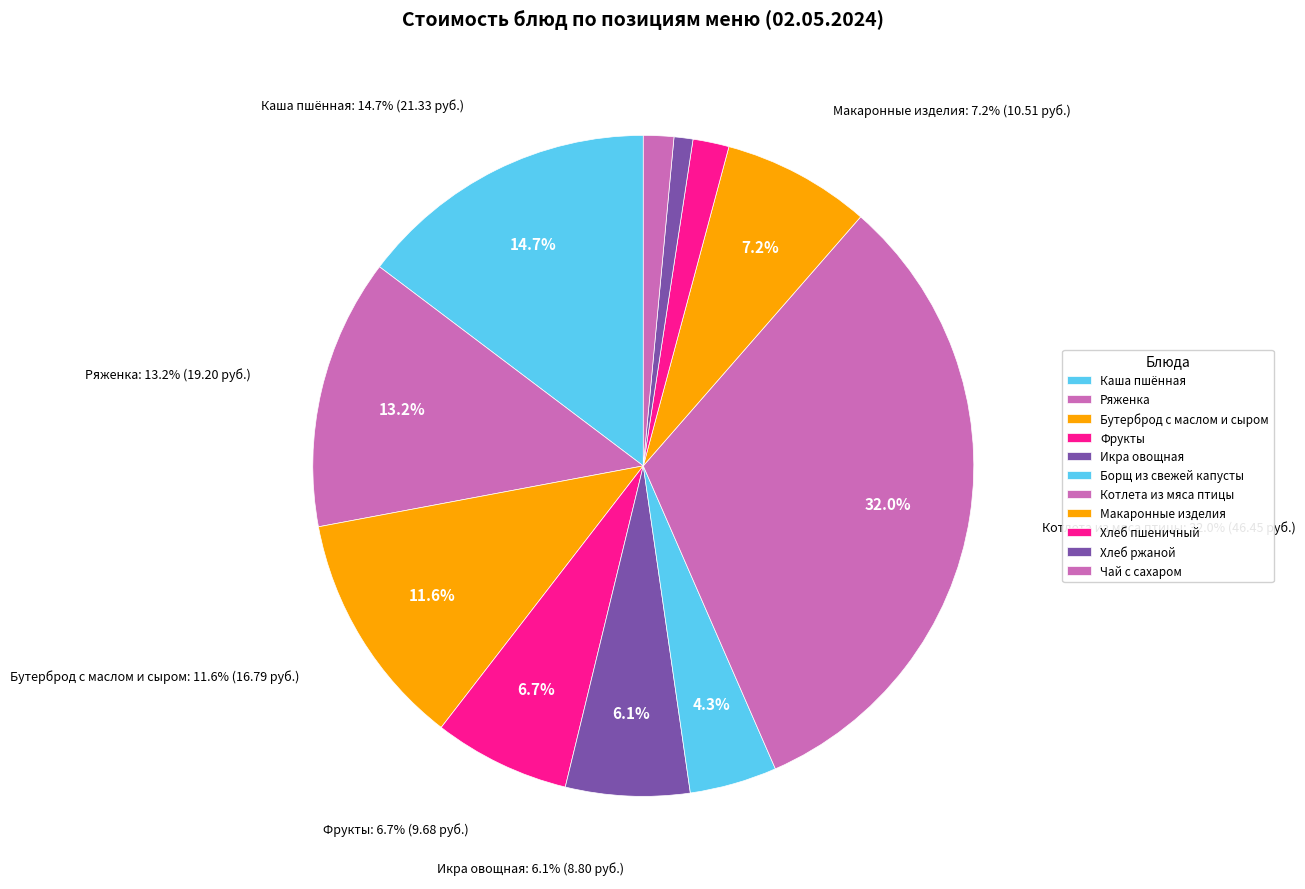

Count the number of slices in the pie.

11